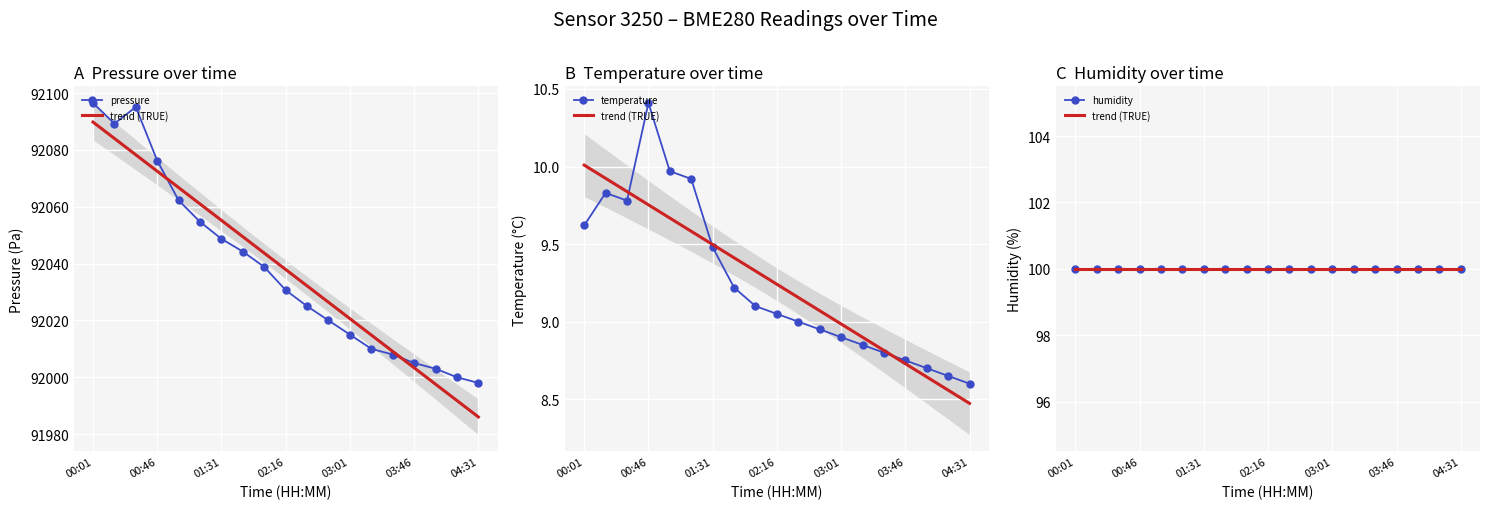

True or false: pressure and temperature cross at least once.

False